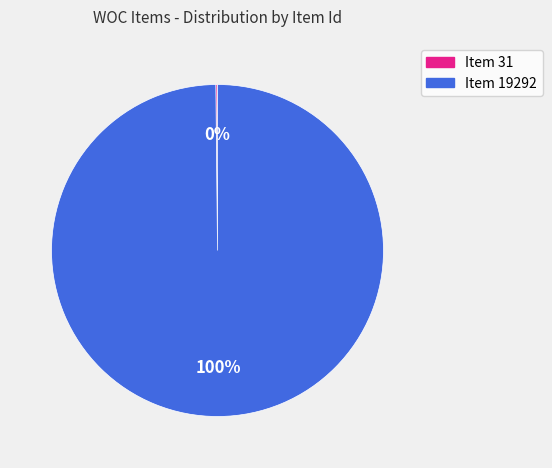

Which slice is the largest?

Item 19292